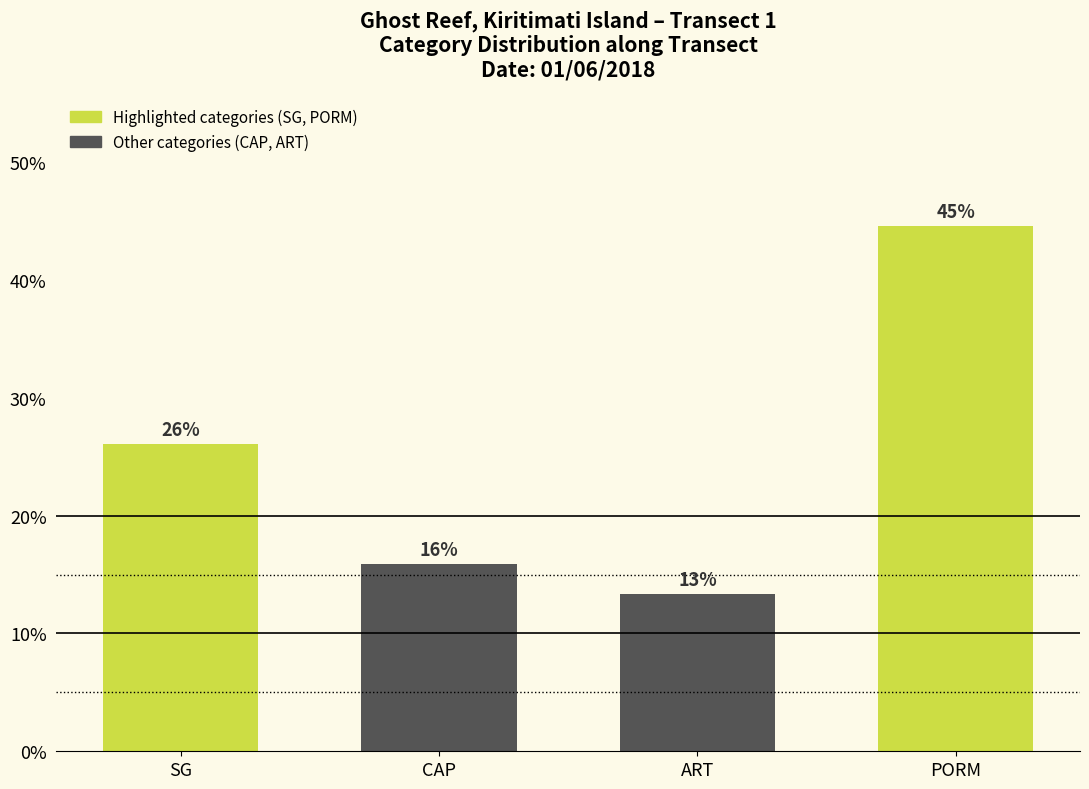

List the labels in order of value, largest first.

PORM, SG, CAP, ART